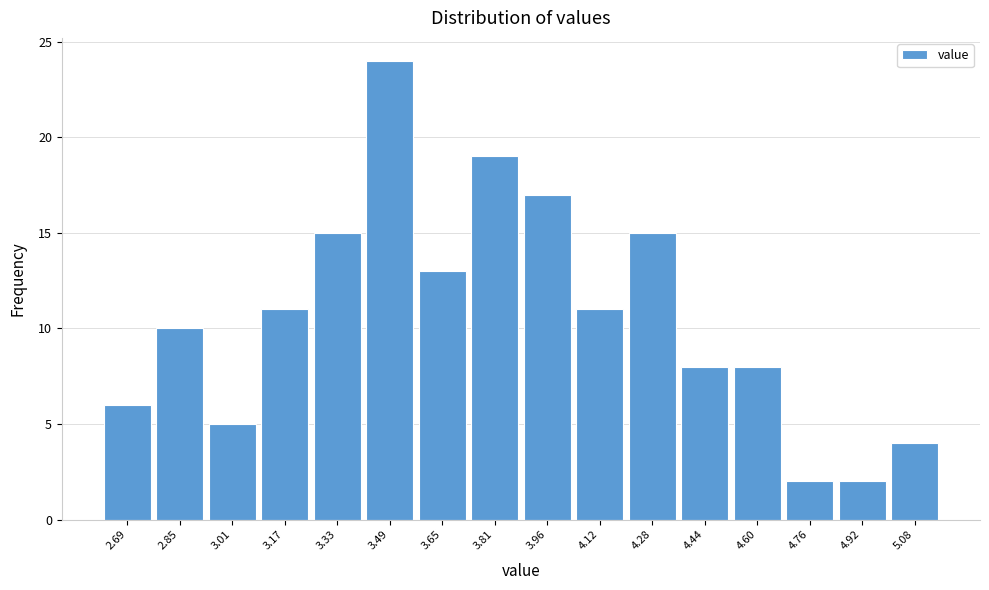

Reading left to right, list all the values displayed in this chart.

6	10	5	11	15	24	13	19	17	11	15	8	8	2	2	4